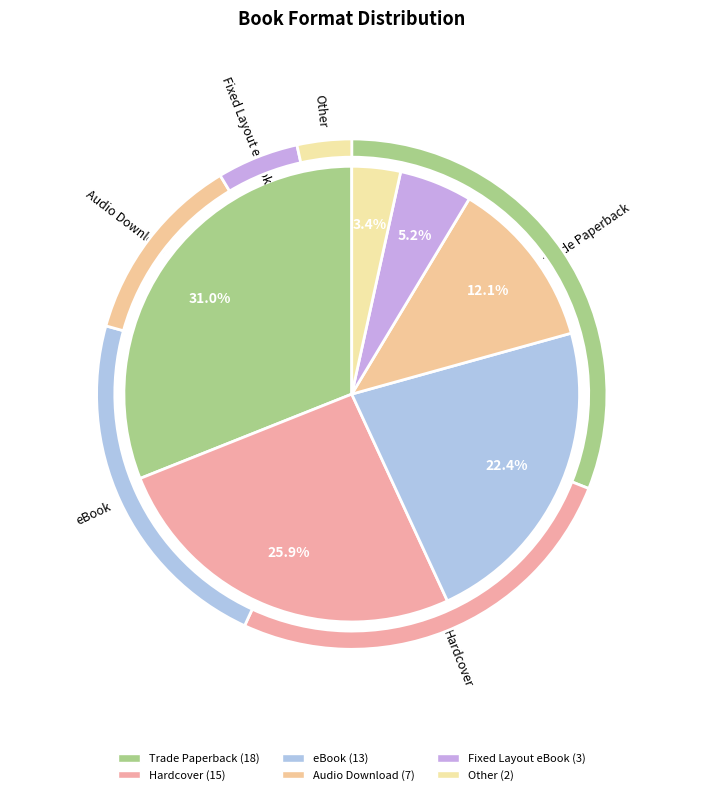

Is there a majority slice in this chart?

No